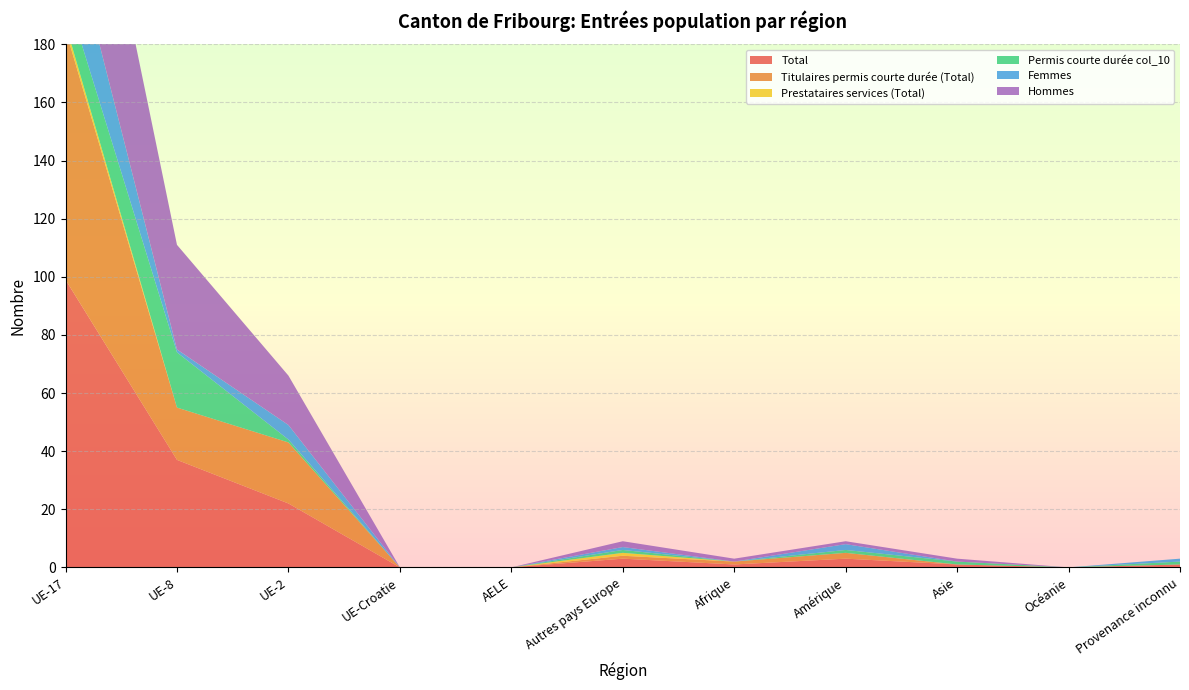

Reading left to right, what are all the values shown in this chart?

Total: UE-17=99	UE-8=37	UE-2=22	UE-Croatie=0	AELE=0	Autres pays Europe=3	Afrique=1	Amérique=3	Asie=1	Océanie=0	Provenance inconnu=1
Titulaires permis courte durée (Total): UE-17=86	UE-8=18	UE-2=21	UE-Croatie=0	AELE=0	Autres pays Europe=1	Afrique=1	Amérique=2	Asie=0	Océanie=0	Provenance inconnu=0
Prestataires services (Total): UE-17=2	UE-8=0	UE-2=0	UE-Croatie=0	AELE=0	Autres pays Europe=1	Afrique=0	Amérique=0	Asie=0	Océanie=0	Provenance inconnu=0
Permis courte durée col_10: UE-17=11	UE-8=19	UE-2=1	UE-Croatie=0	AELE=0	Autres pays Europe=1	Afrique=0	Amérique=1	Asie=1	Océanie=0	Provenance inconnu=1
Femmes: UE-17=28	UE-8=1	UE-2=5	UE-Croatie=0	AELE=0	Autres pays Europe=1	Afrique=0	Amérique=2	Asie=0	Océanie=0	Provenance inconnu=1
Hommes: UE-17=71	UE-8=36	UE-2=17	UE-Croatie=0	AELE=0	Autres pays Europe=2	Afrique=1	Amérique=1	Asie=1	Océanie=0	Provenance inconnu=0